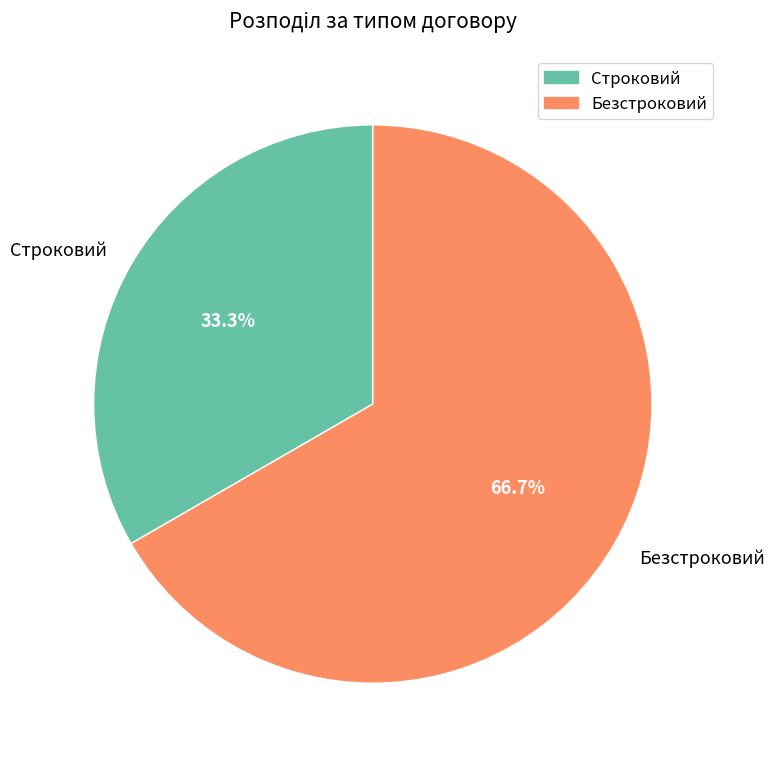

To the nearest percent, what is the combined percentage of Строковий and Безстроковий?

100%